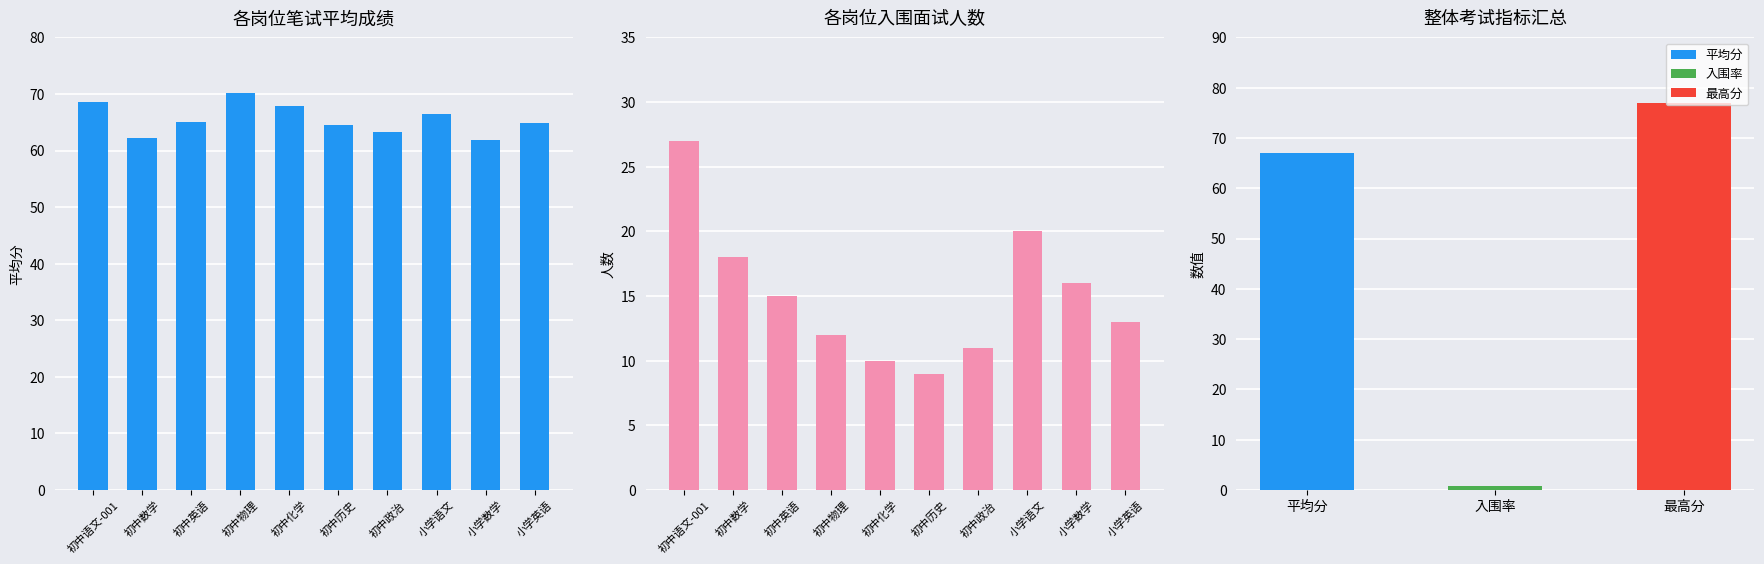

Reading left to right, what are all the values shown in this chart?

平均成绩: 68.5	62.3	65.1	70.2	67.8	64.5	63.2	66.4	61.8	64.9
入围人数: 27.0	18.0	15.0	12.0	10.0	9.0	11.0	20.0	16.0	13.0